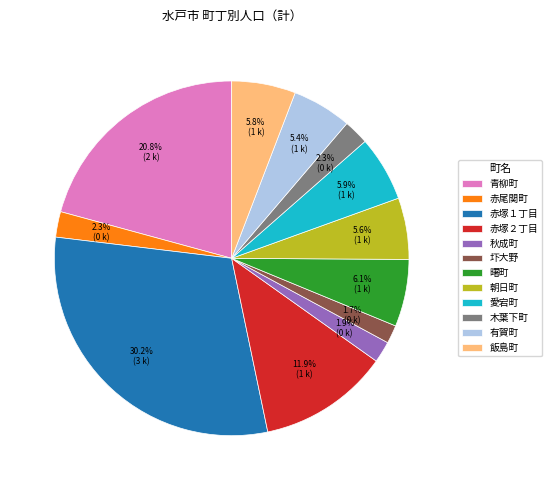

Is it true that 有賀町 is 1% of the pie?

False